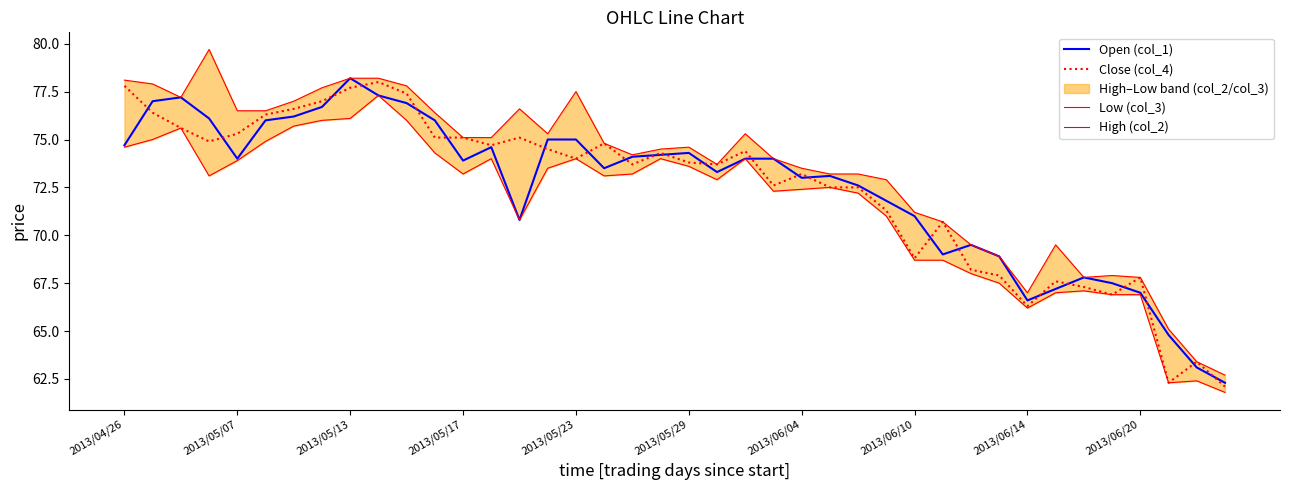

What is the value of the High (col_2) point at the 18th from the left?

74.8